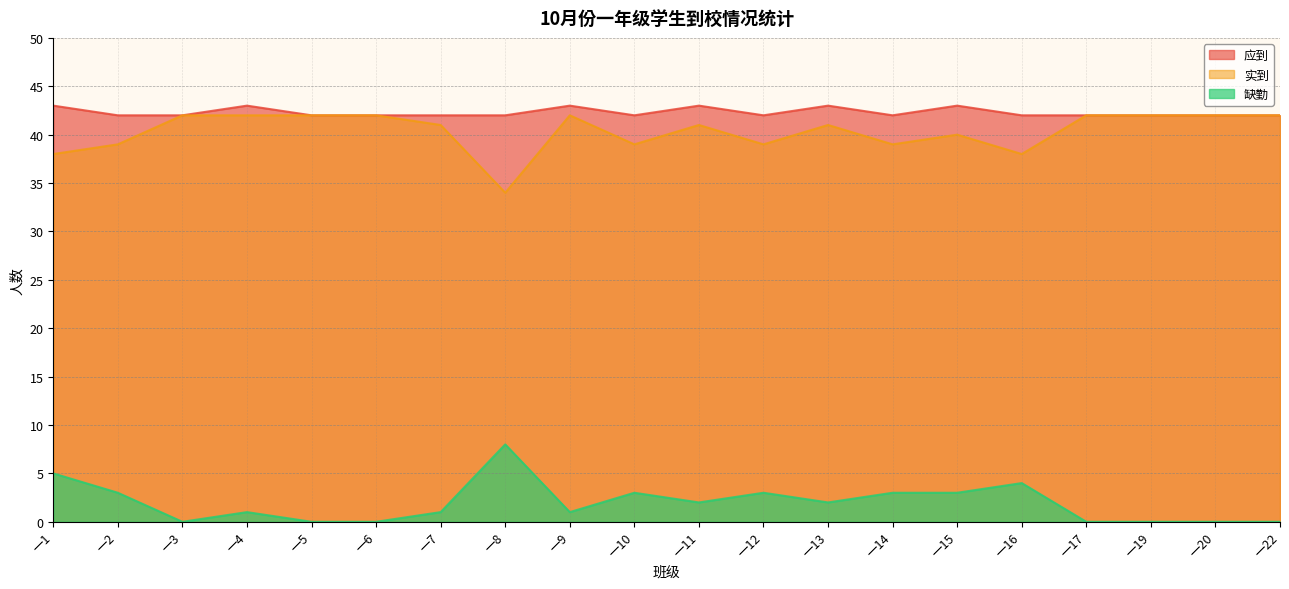

Rank the series by their maximum value, from lowest to highest.

缺勤, 实到, 应到